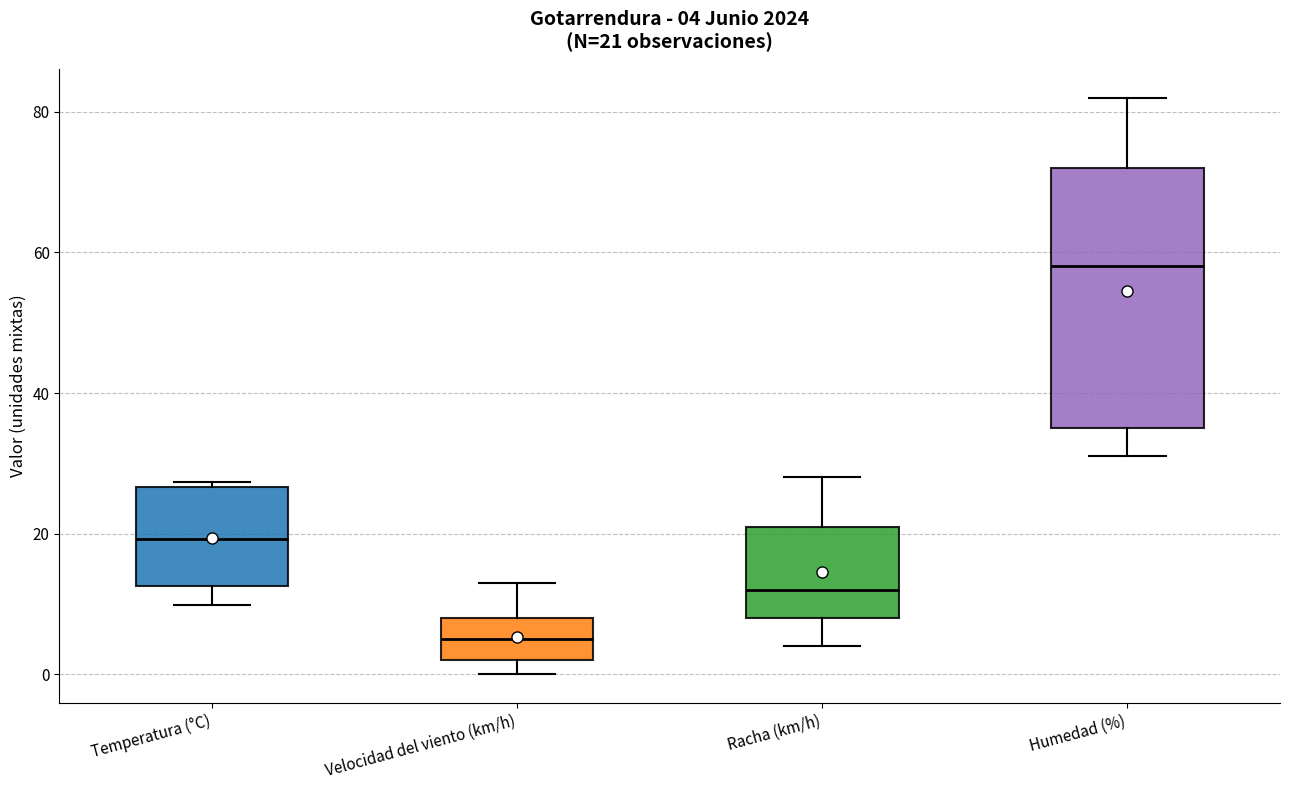

Which box is the tallest, from its lower edge to its upper edge?

Humedad (%)